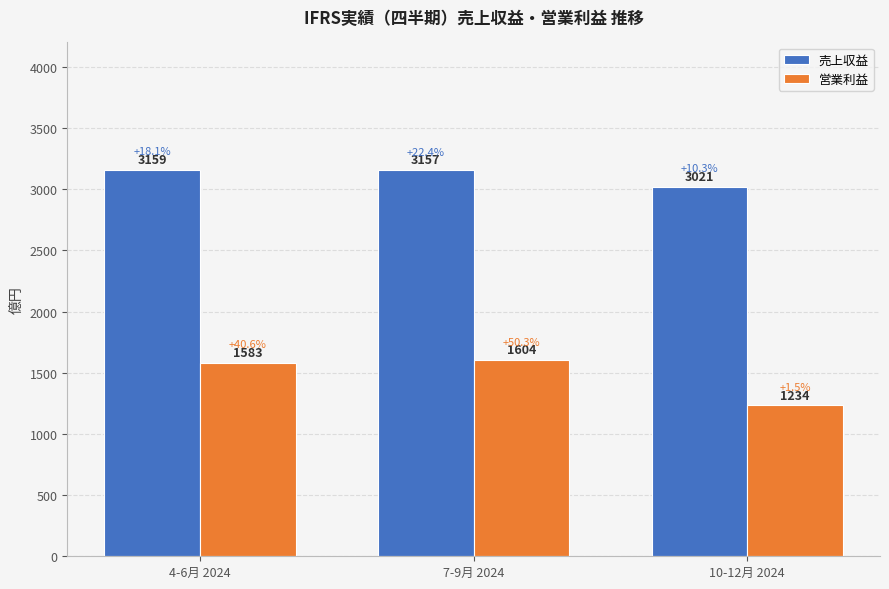

What is the difference between the highest and lowest values at 4-6月 2024?

1576